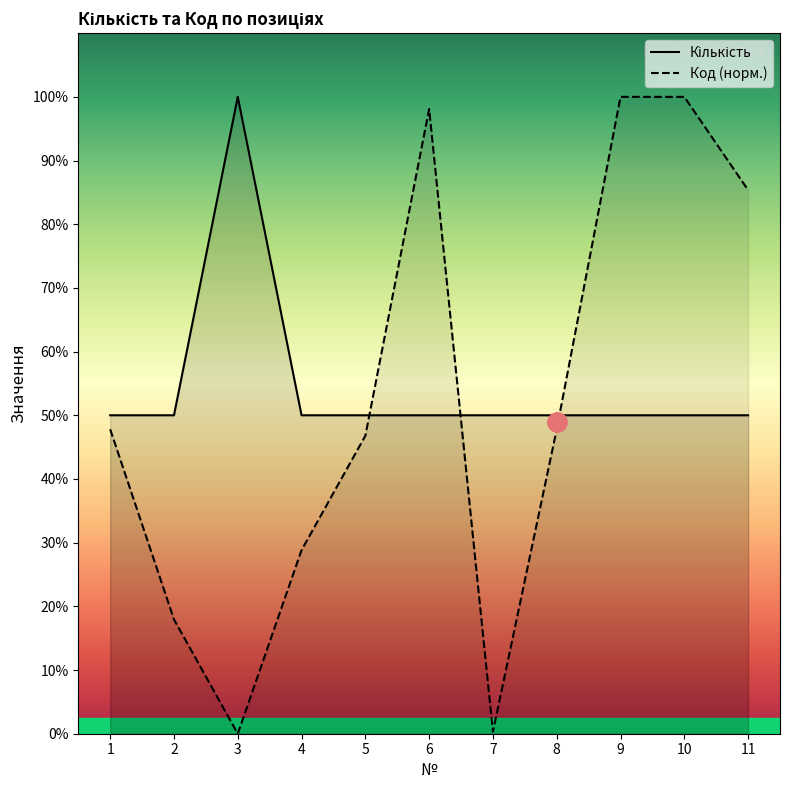

Rank the series at 7 from lowest to highest value.

Код, Кількість